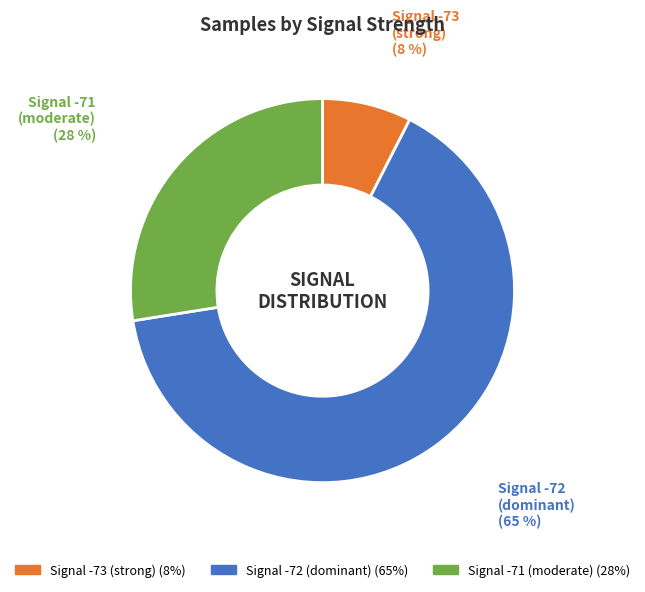

The Signal -72 (dominant) slice represents 73% of the pie. True or false?

False